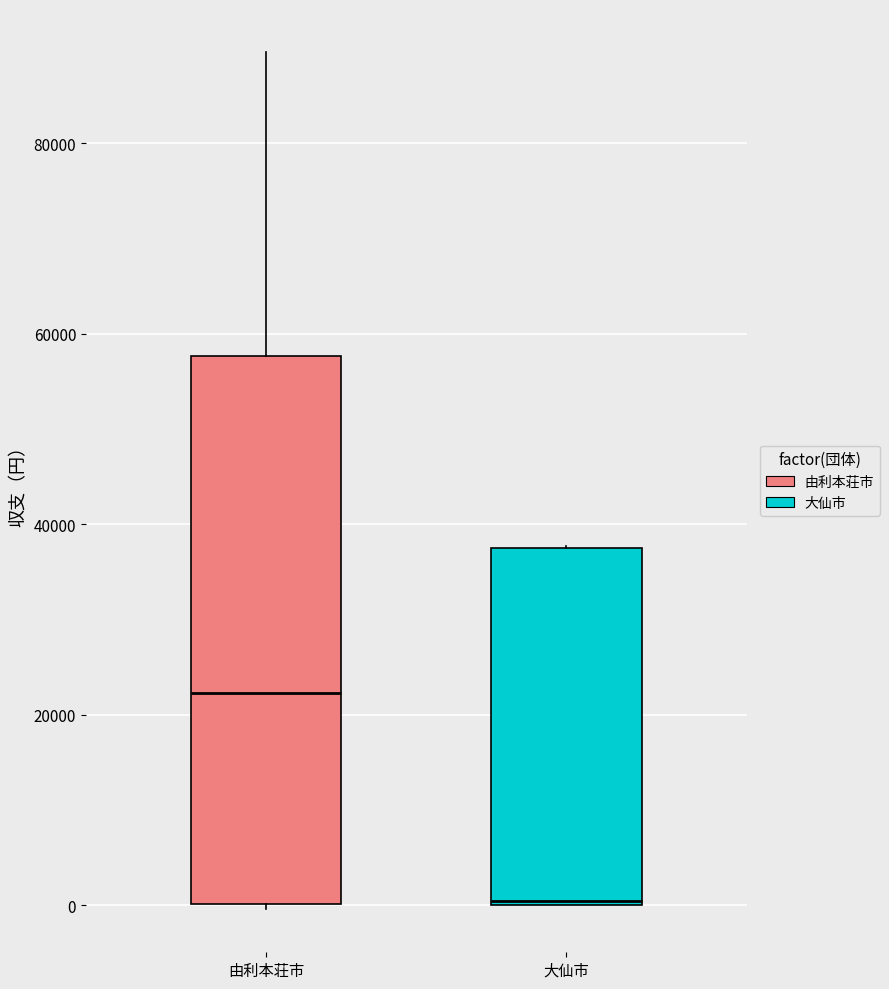

Comparing the boxes themselves (not the whiskers), which one is the tallest?

由利本荘市